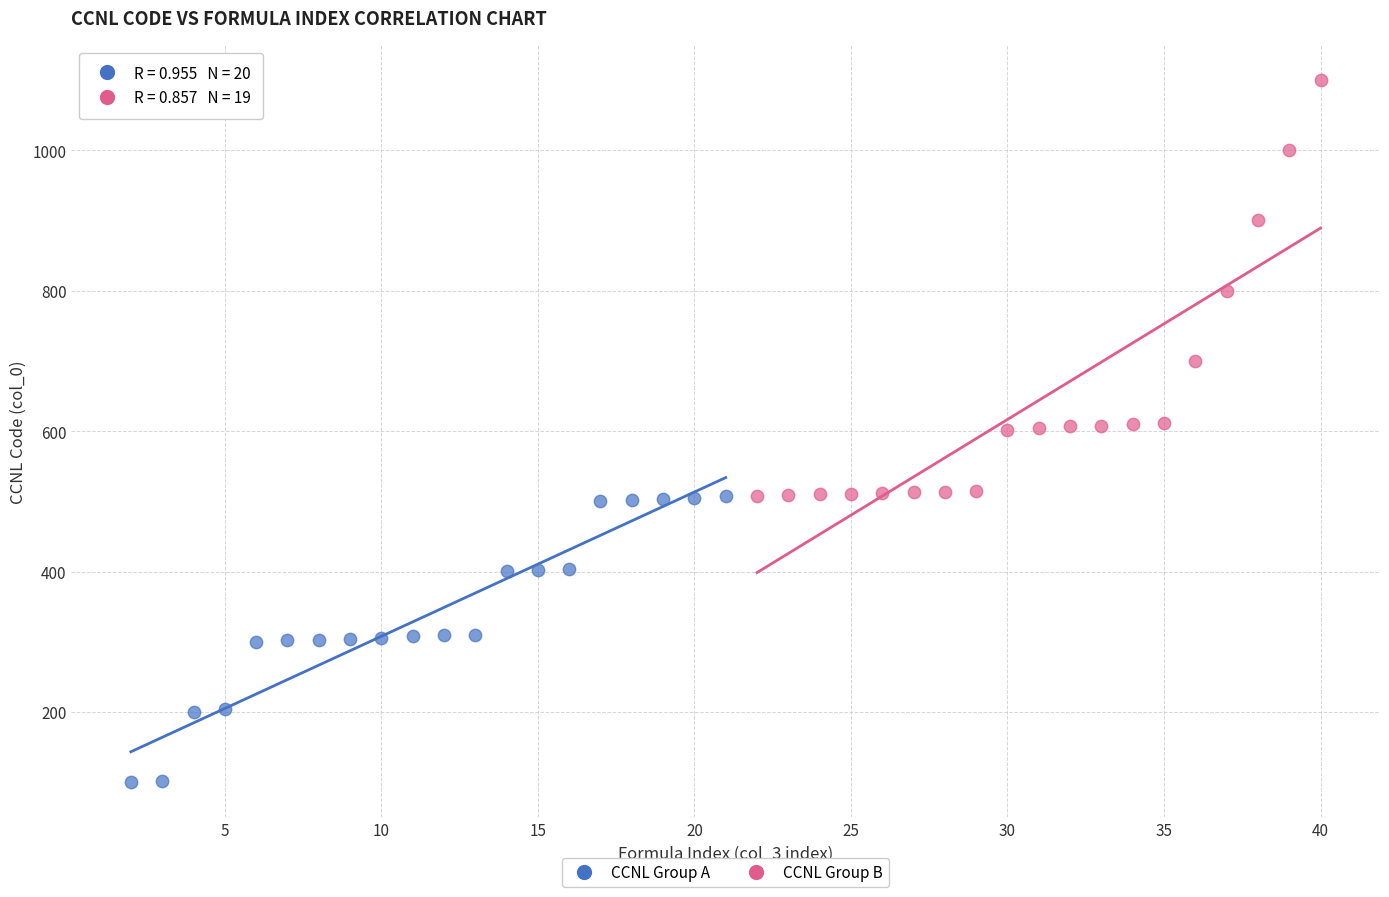

Which series contains the highest Y value?

CCNL Group B